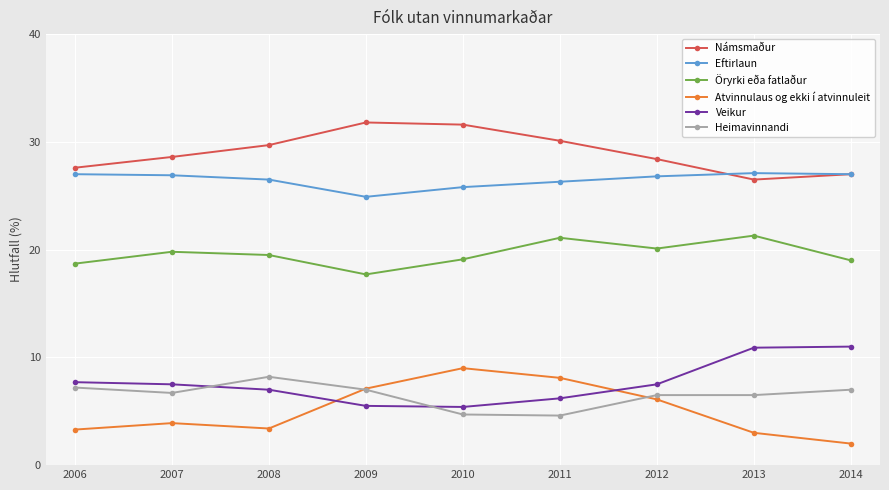

What are all the series names shown in the legend?

Námsmaður, Eftirlaun, Öryrki eða fatlaður, Atvinnulaus og ekki í atvinnuleit, Veikur, Heimavinnandi